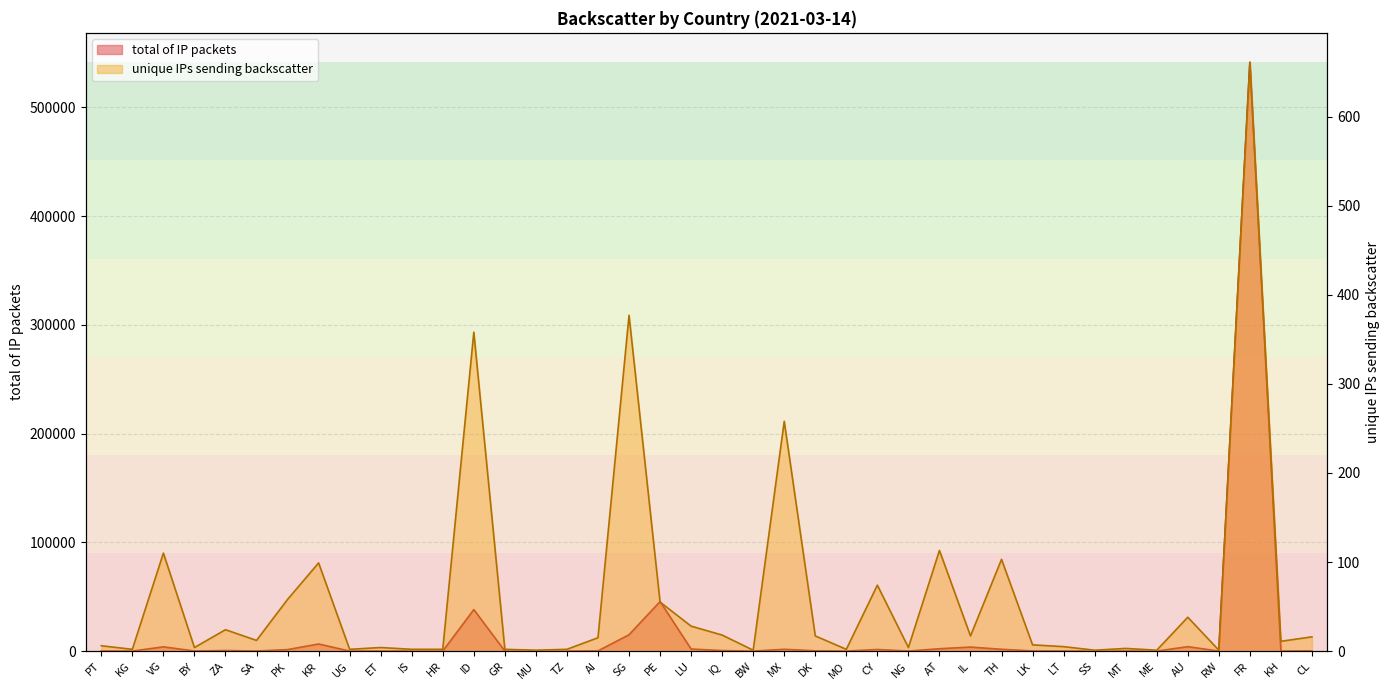

Reading left to right, list all the values displayed in this chart.

total of IP packets: PT=87	KG=5	VG=3922	BY=99	ZA=537	SA=62	PK=1377	KR=6555	UG=4	ET=26	IS=38	HR=18	ID=38177	GR=40	MU=1	TZ=5	AI=209	SG=15039	PE=45547	LU=1920	IQ=484	BW=7	MX=1672	DK=273	MO=9	CY=1475	NG=32	AT=2190	IL=3695	TH=1677	LK=129	LT=59	SS=2	MT=15	ME=5	AU=4086	RW=8	FR=541327	KH=56	CL=218
unique IPs sending backscatter: PT=6	KG=2	VG=110	BY=4	ZA=24	SA=12	PK=58	KR=99	UG=2	ET=4	IS=2	HR=2	ID=358	GR=2	MU=1	TZ=2	AI=15	SG=377	PE=55	LU=28	IQ=18	BW=1	MX=258	DK=17	MO=2	CY=74	NG=4	AT=113	IL=17	TH=103	LK=7	LT=5	SS=1	MT=3	ME=1	AU=38	RW=1	FR=661	KH=11	CL=16